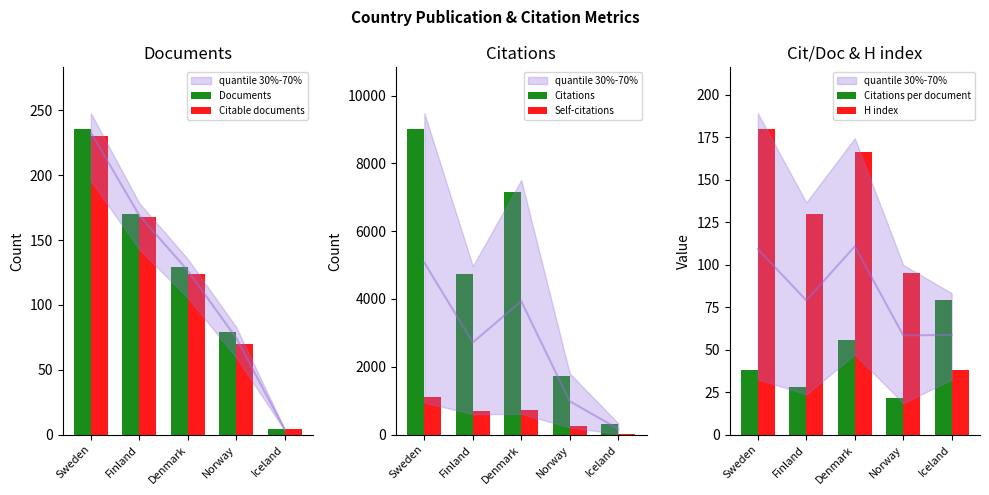

The value of H index at Finland is 130.0. True or false?

True